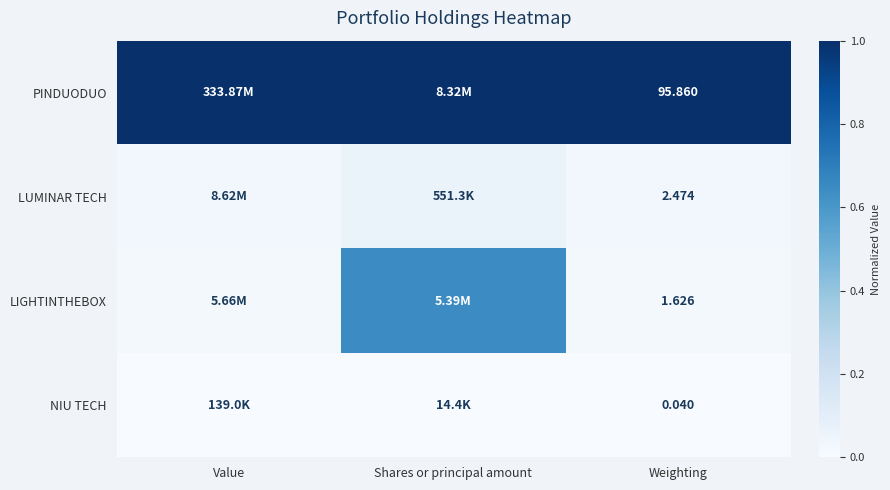

At Weighting, list the series in order from largest to smallest.

PINDUODUO, LUMINAR TECH, LIGHTINTHEBOX, NIU TECH